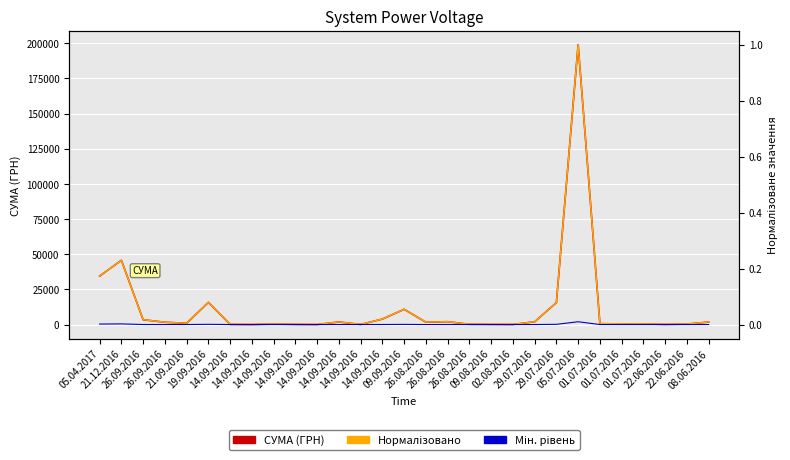

True or false: Нормалізовано has a value of 0.0 at 26.08.2016.

True